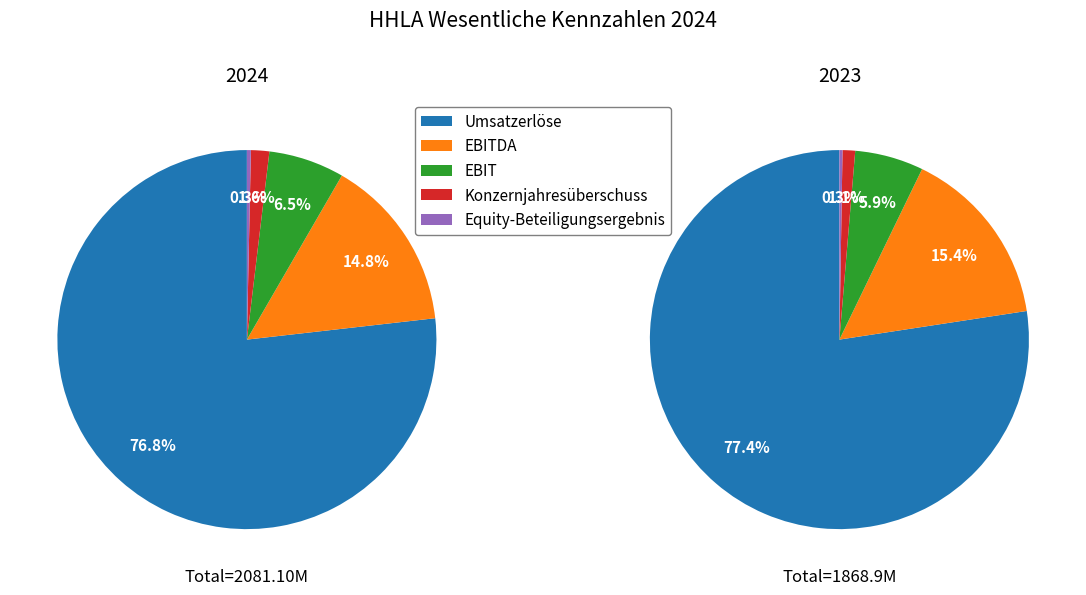

Between Konzernjahresüberschuss and EBITDA, which is larger?

EBITDA